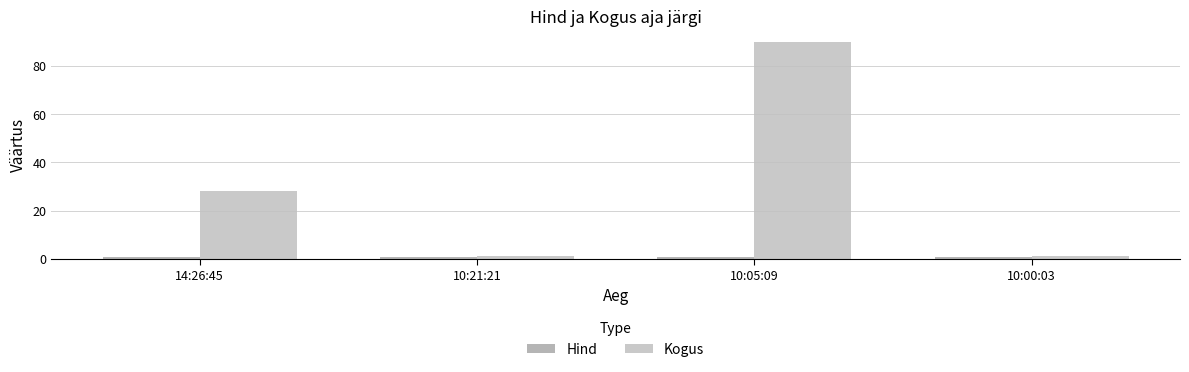

What is the greatest value displayed?

90.0